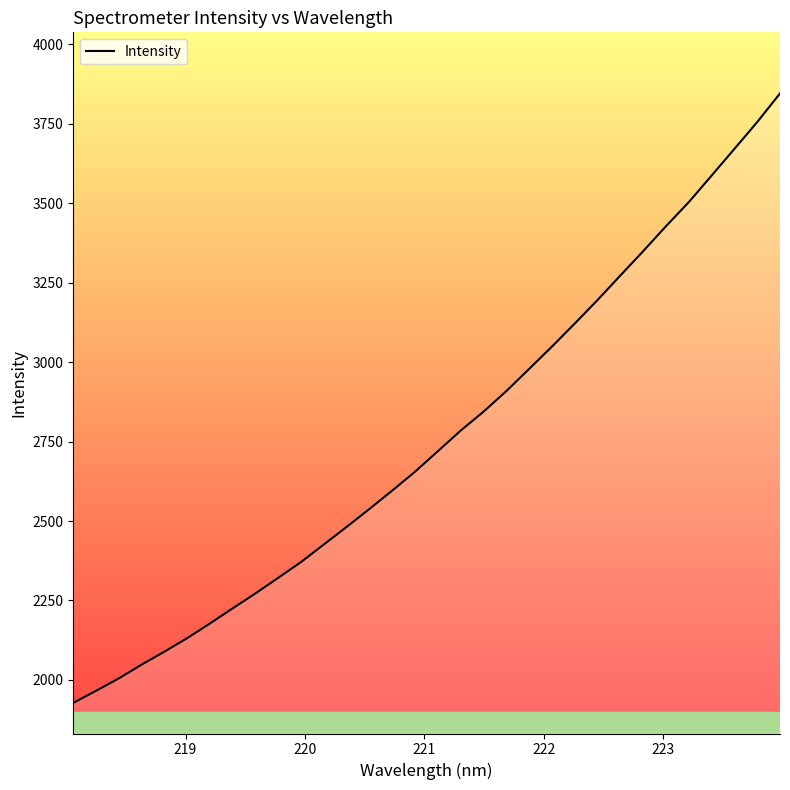

What is the difference between the maximum and minimum values?

1917.3